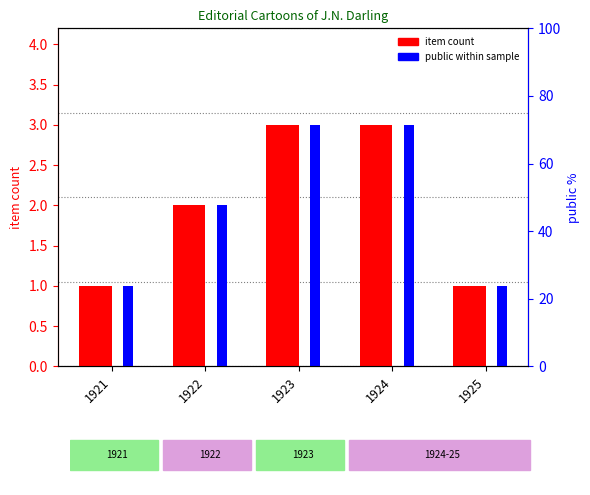

Reading left to right, list all the values displayed in this chart.

item count: 1	2	3	3	1
public within sample: 1	2	3	3	1